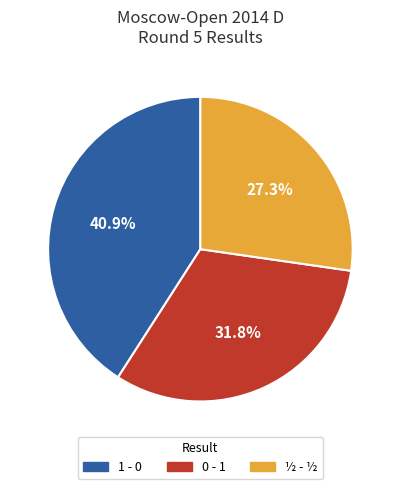

Is there any slice that represents more than half of the pie?

No